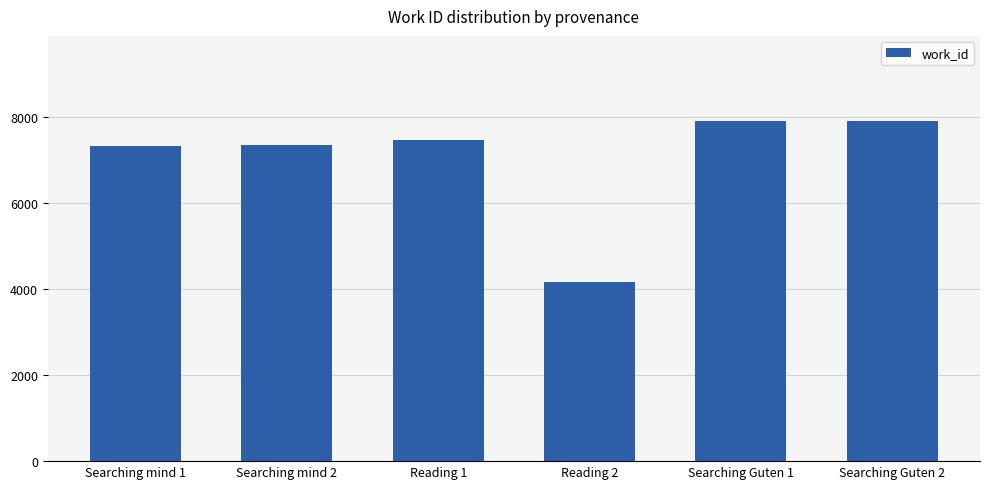

What is the difference between the maximum and minimum values?

3745